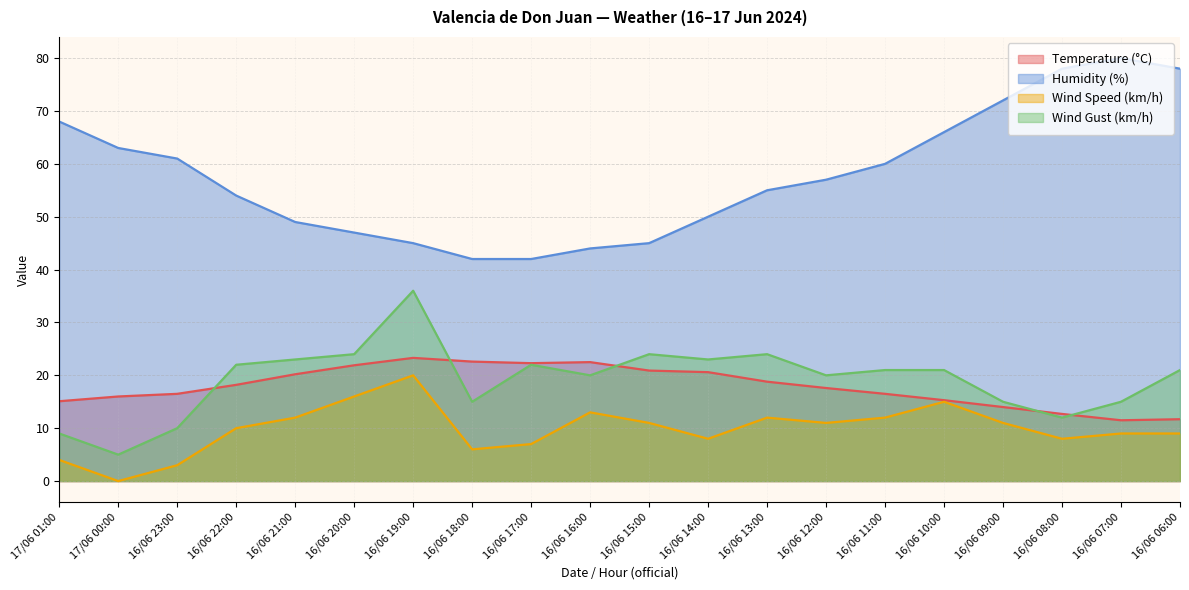

In Wind Speed (km/h), how many points are higher than both neighbors (excluding endpoints)?

4